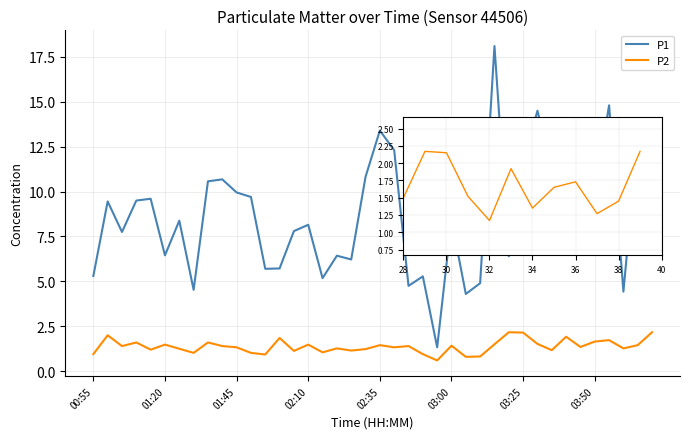

Which series has the largest total across all categories?

P1